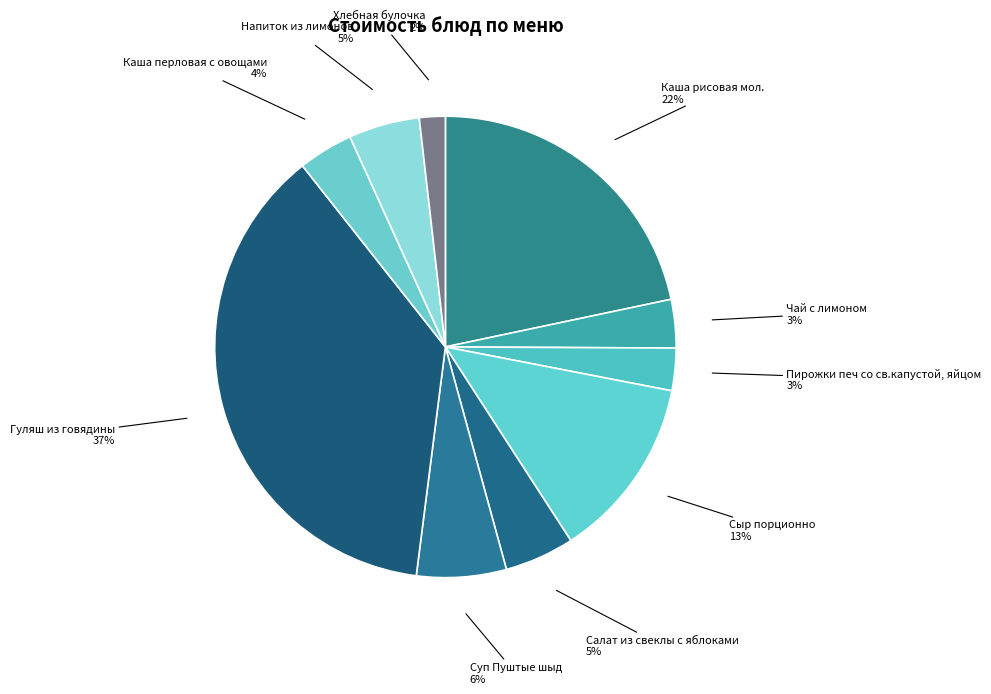

Which slice is the smallest?

Хлебная булочка